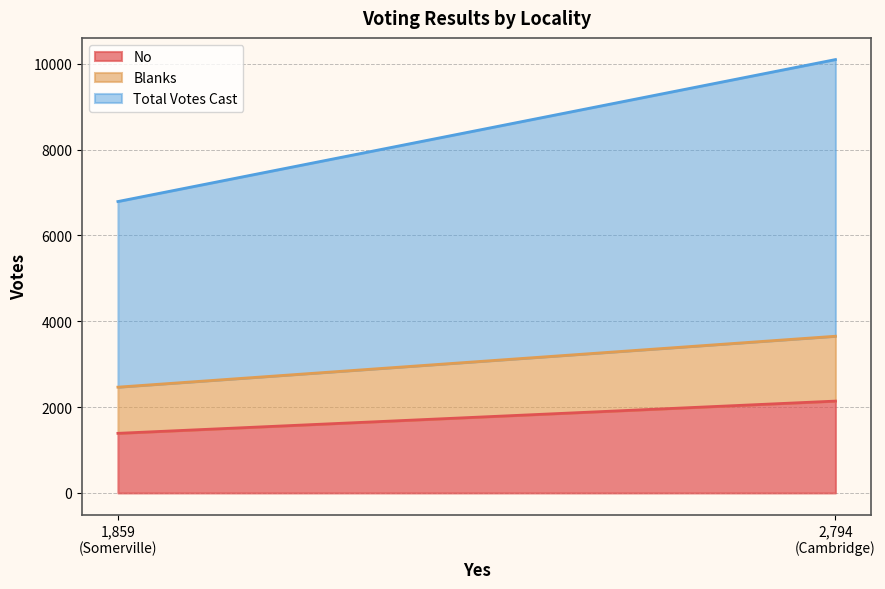

How many distinct data groups are displayed?

3